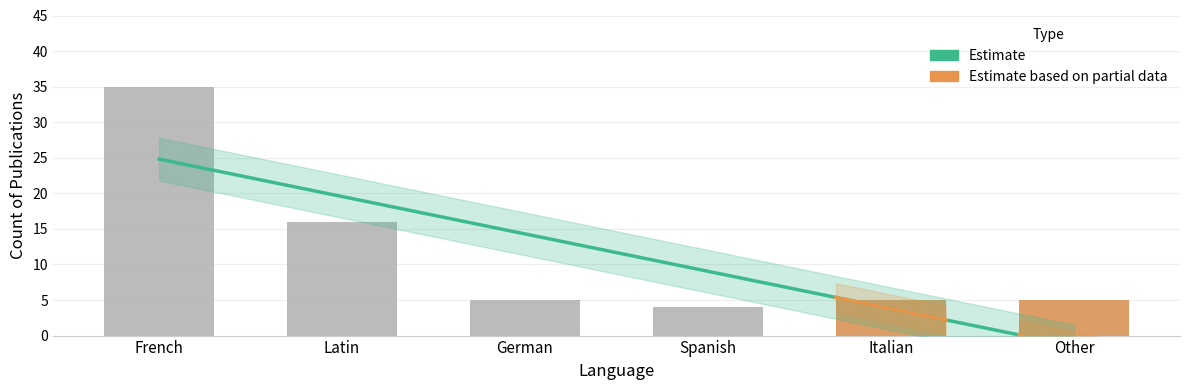

What is the greatest value displayed?

35